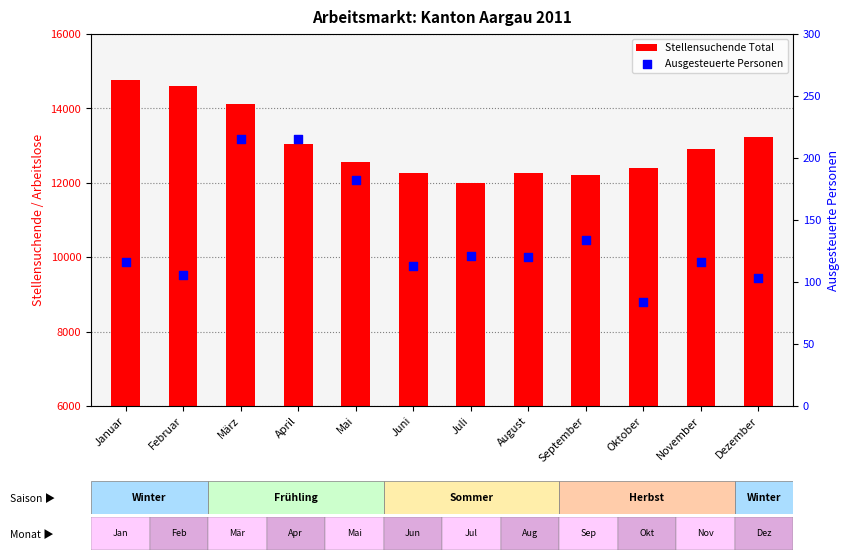

At how many categories does at least one series exceed 6396?

12